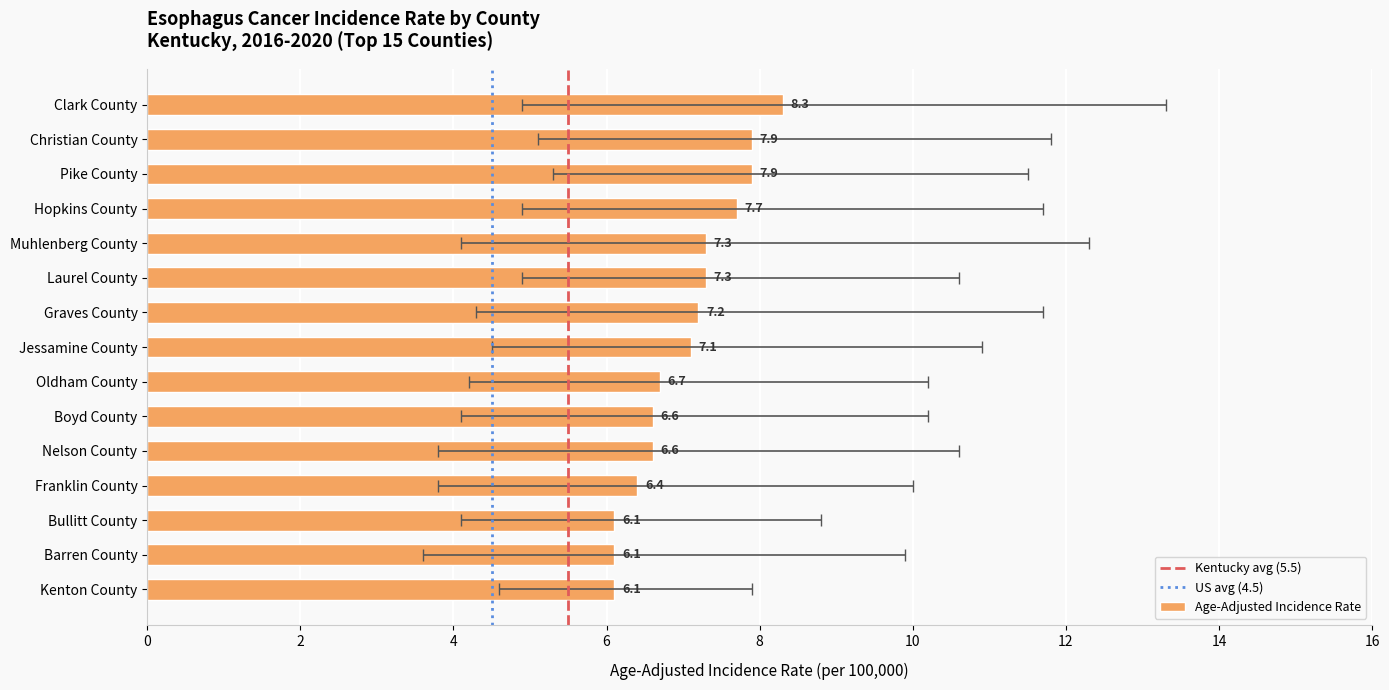

At which label is the value closest to 7?

Jessamine County